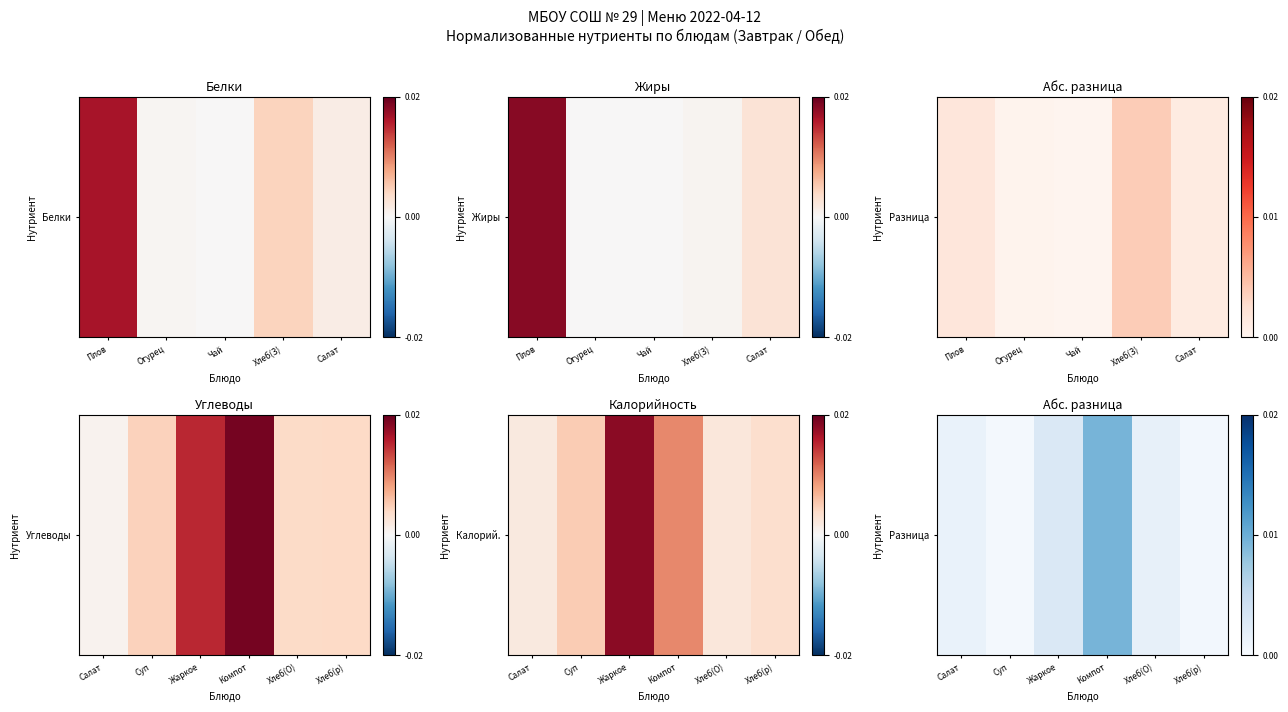

Which has a higher value, Жаркое or Компот?

Компот